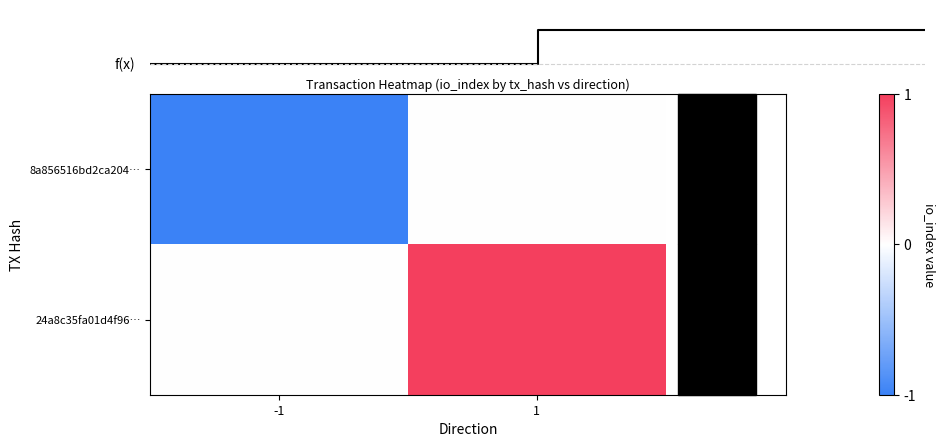

What is the sum of all 8a856516bd2ca204… values?

-1